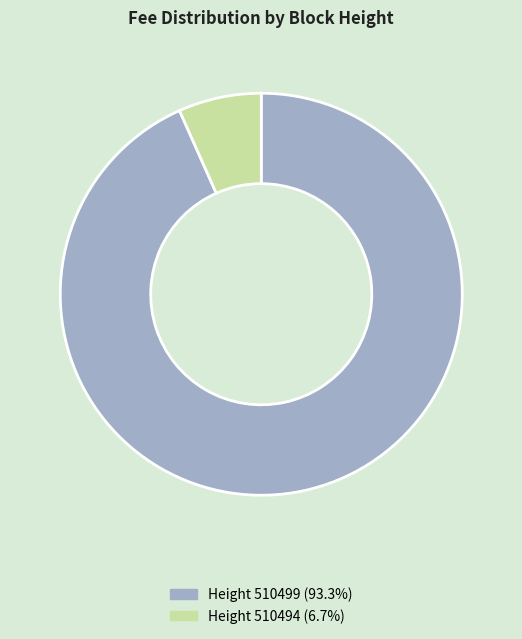

Does any single category account for the majority?

Yes